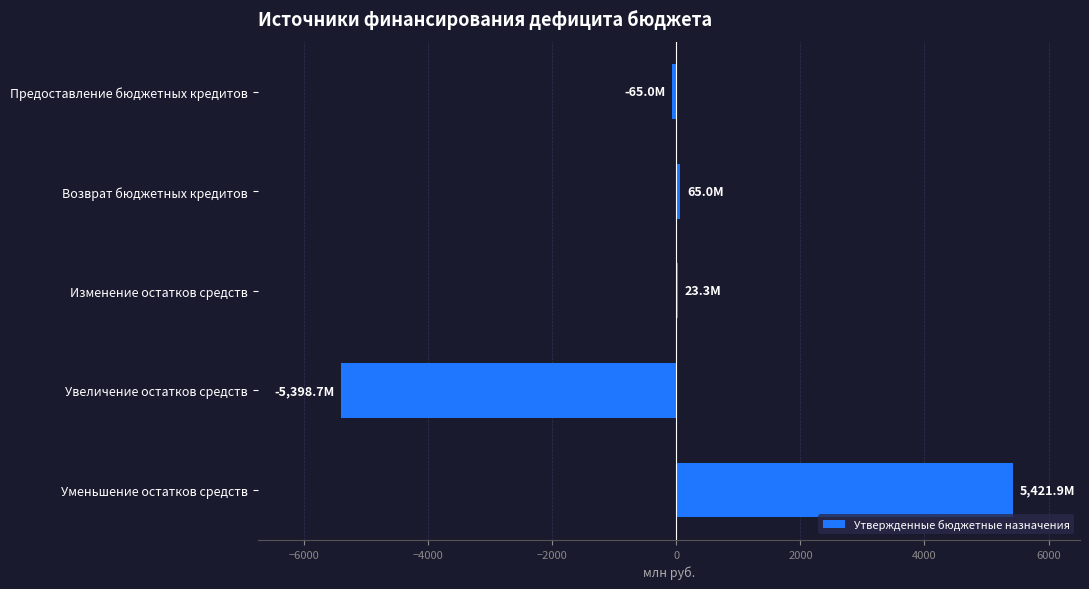

What is the greatest value displayed?

5421.9